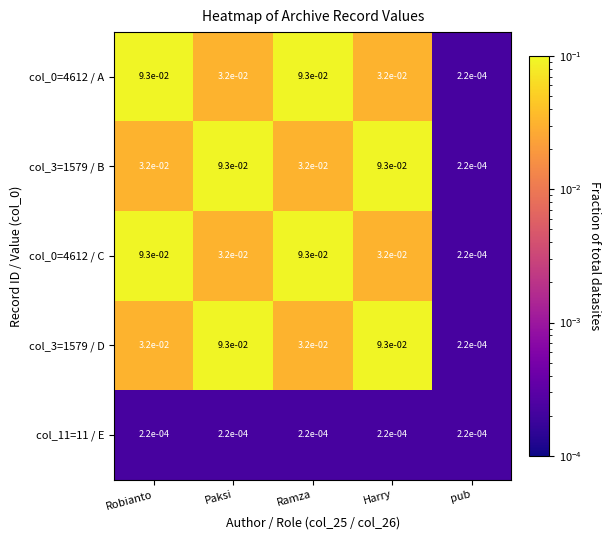

At which label is col_3=1579 / B closest to 0?

pub